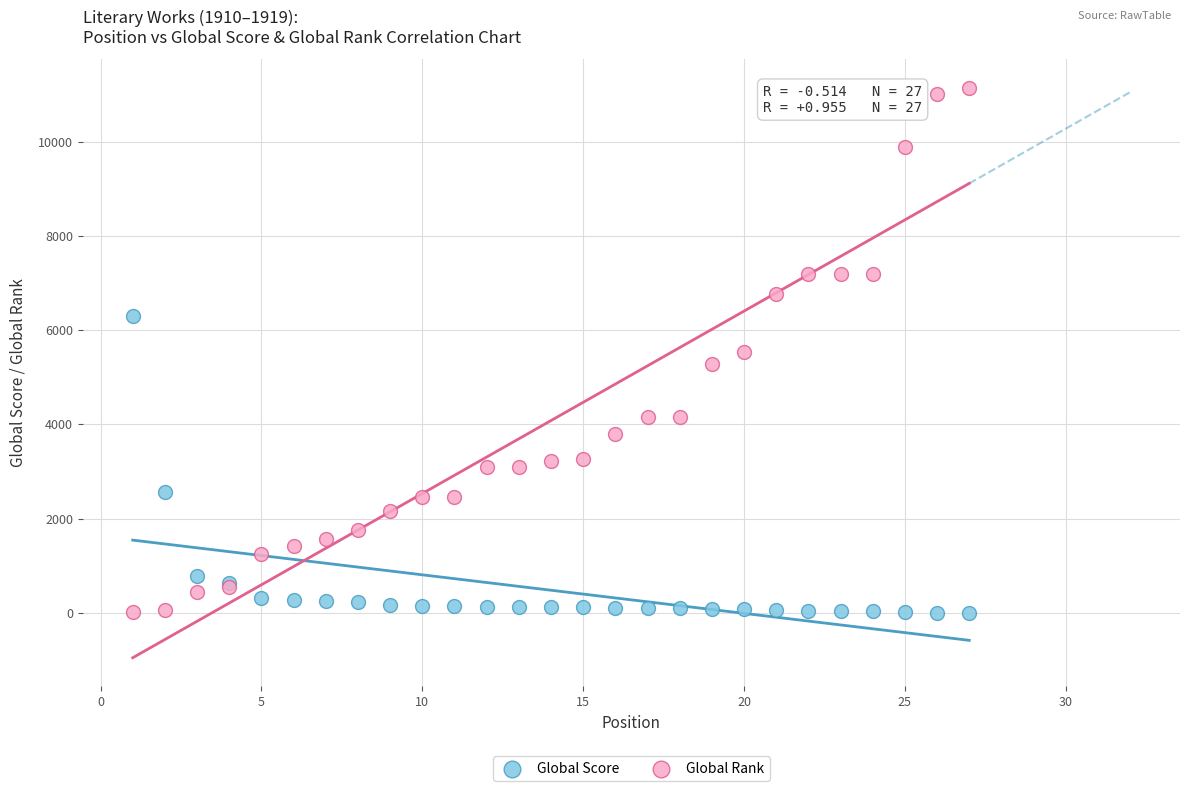

Which series has the largest Y range (max minus min)?

Global Rank